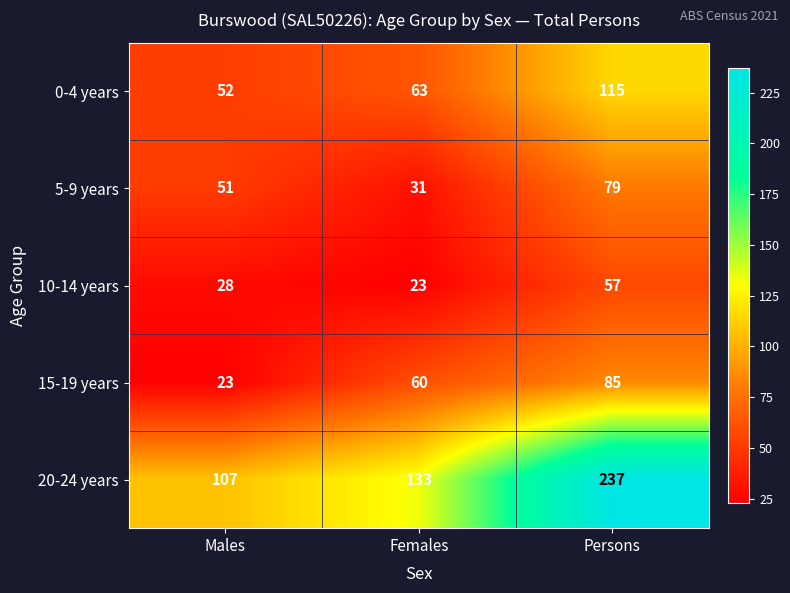

What is the sum of the 5-9 years values at Persons and Females?

110